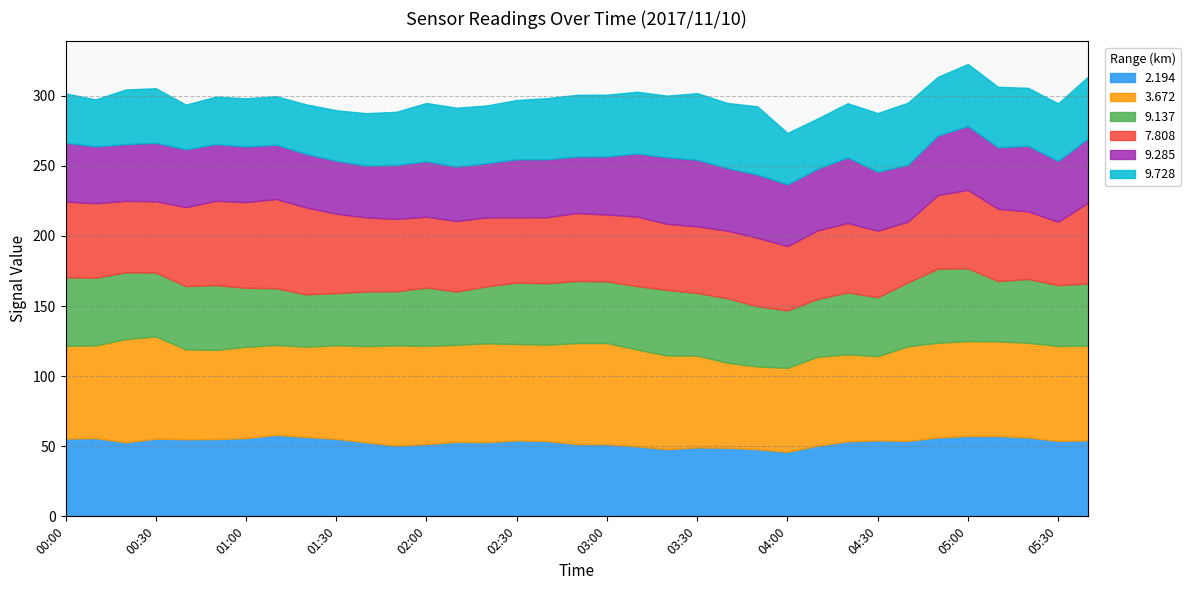

How many data points in 7.808 are less than 50?

17